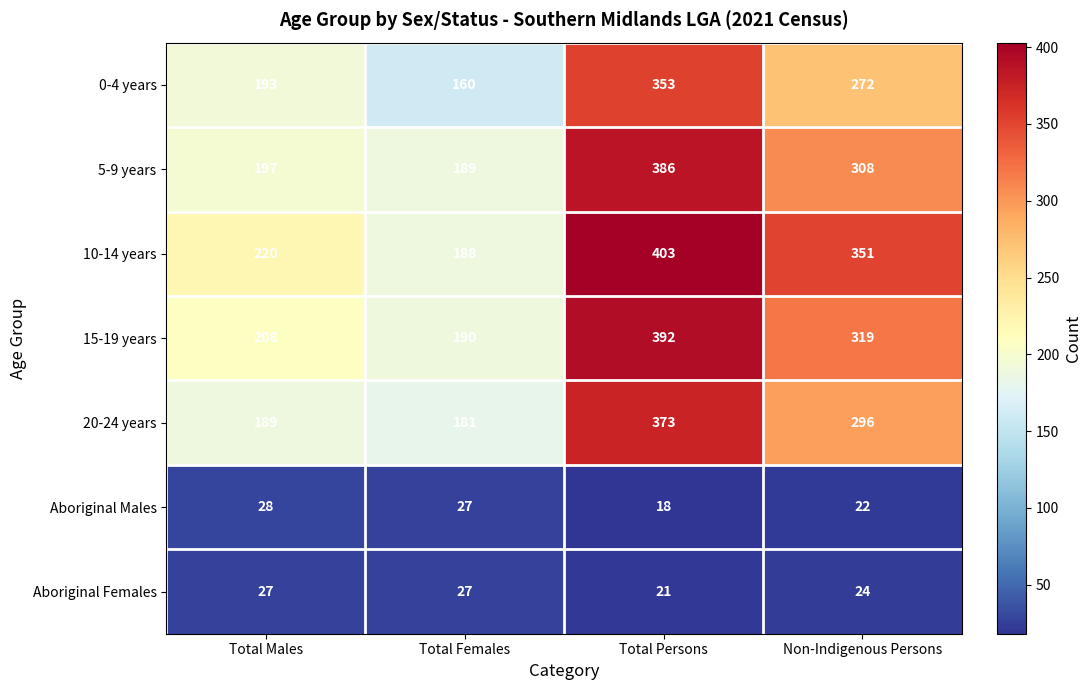

Reading right to left, list all the values displayed in this chart.

0-4 years: 272	353	160	193
5-9 years: 308	386	189	197
10-14 years: 351	403	188	220
15-19 years: 319	392	190	208
20-24 years: 296	373	181	189
Aboriginal Males: 22	18	27	28
Aboriginal Females: 24	21	27	27